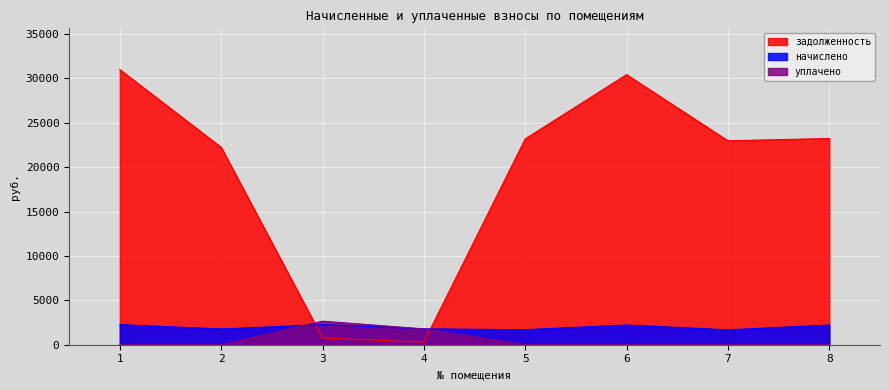

What is the difference between the начислено values at 1 and 5?

569.2